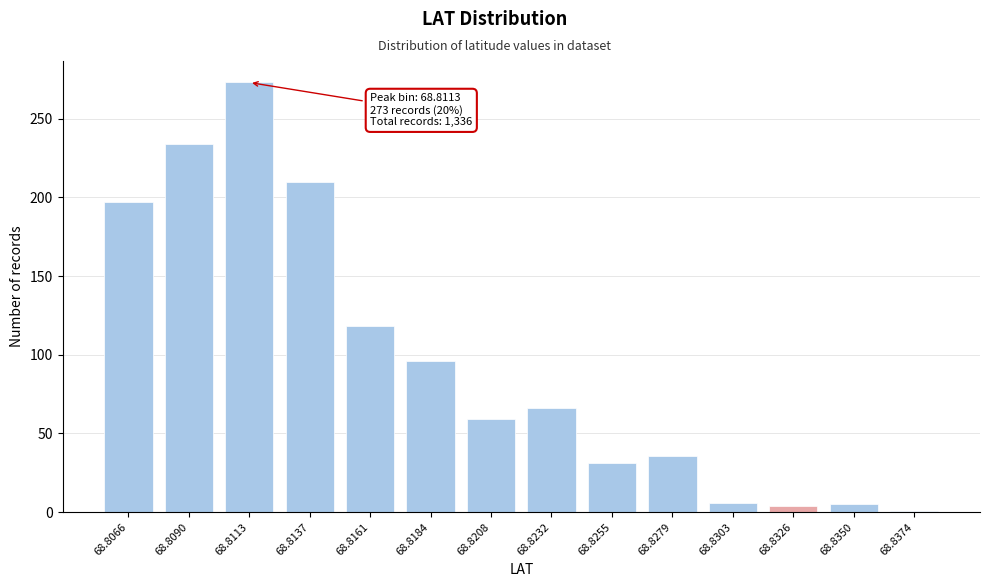

What is the sum of all values?

1336